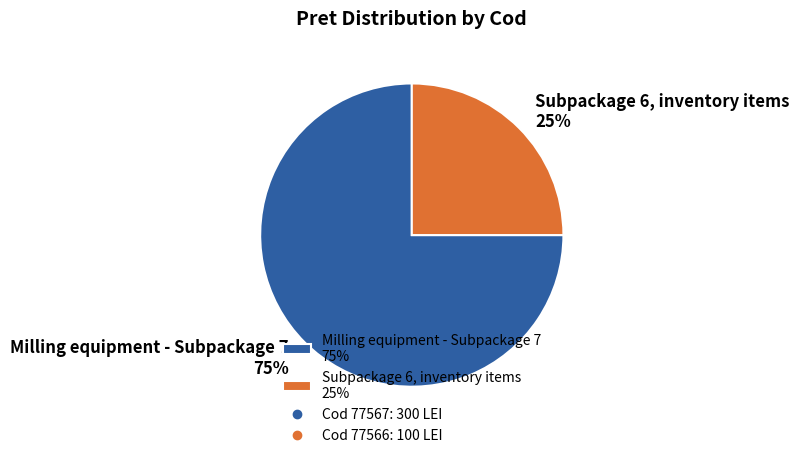

Is it true that Milling equipment - Subpackage 7 75% is 70% of the pie?

False